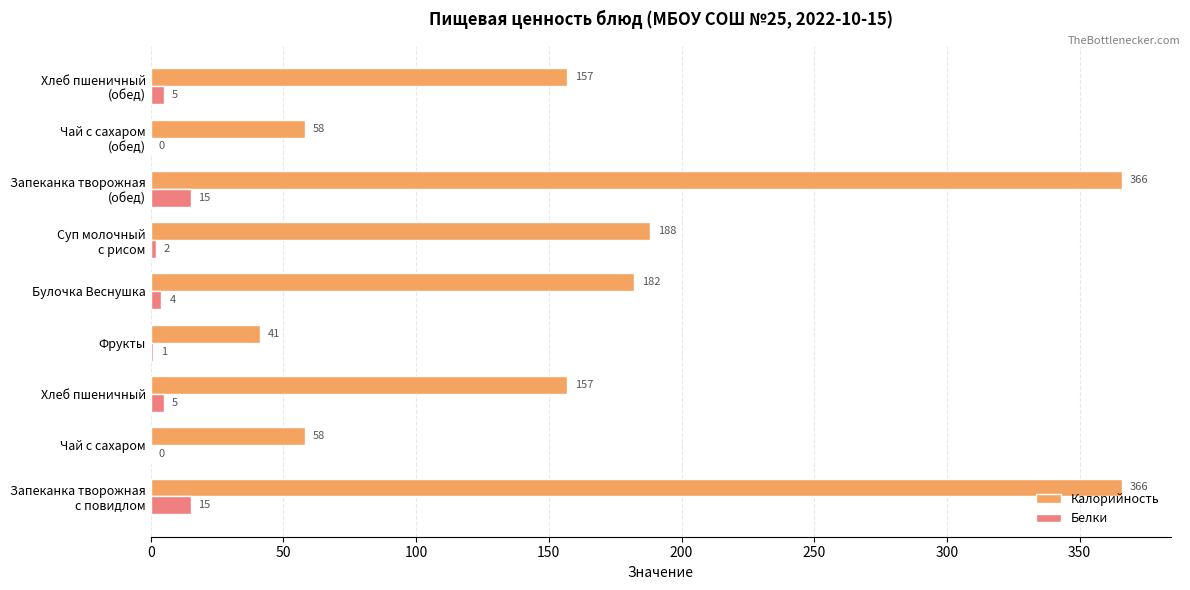

True or false: Калорийность has a value of 41 at Фрукты.

True